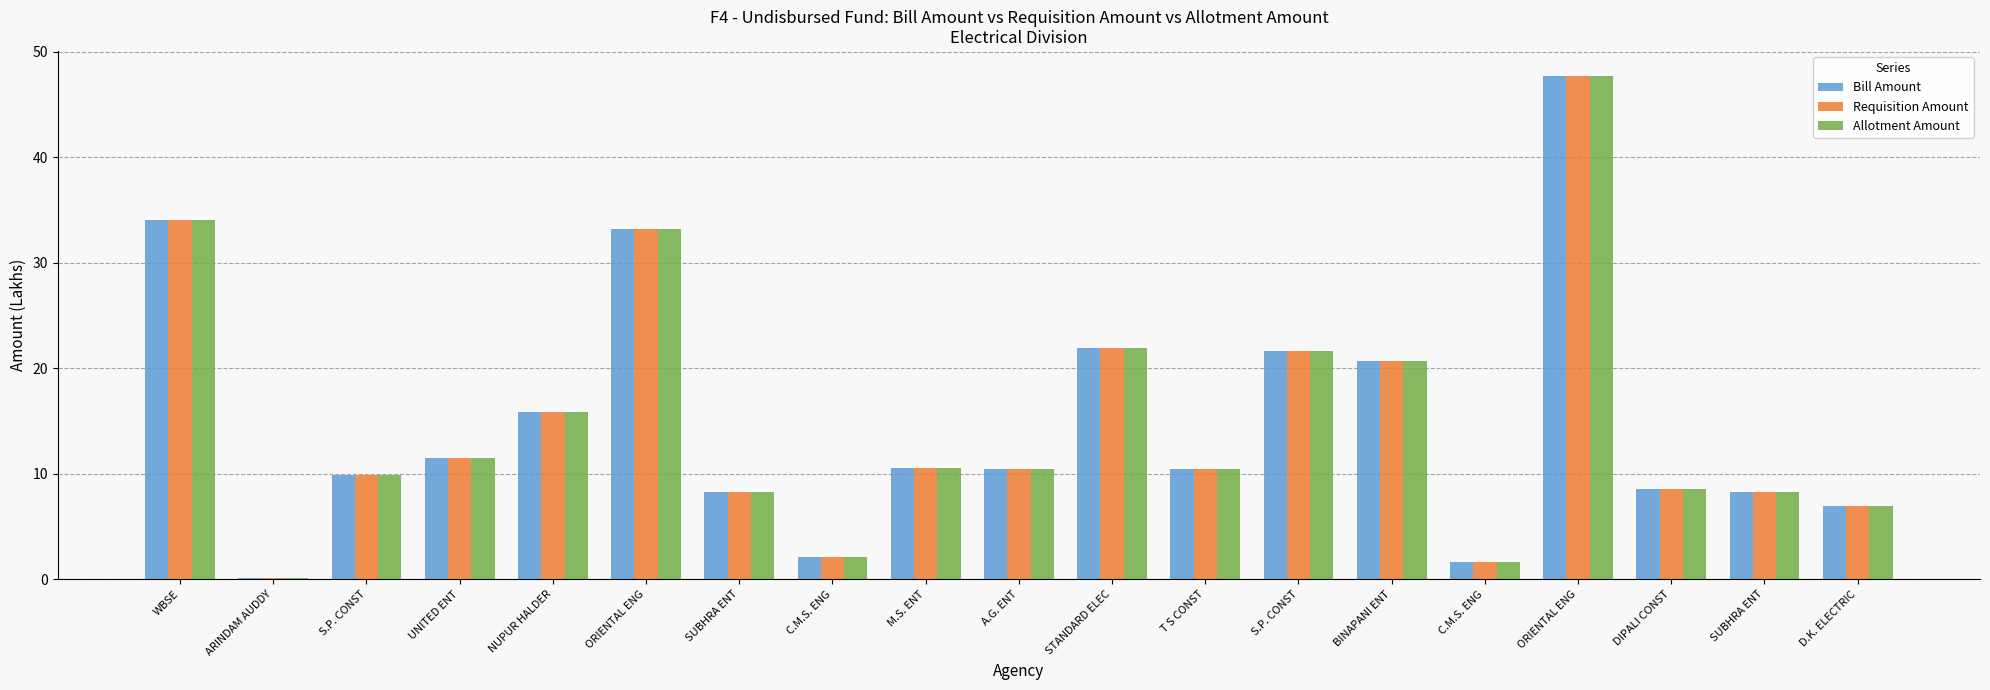

Are the bars horizontal?

No